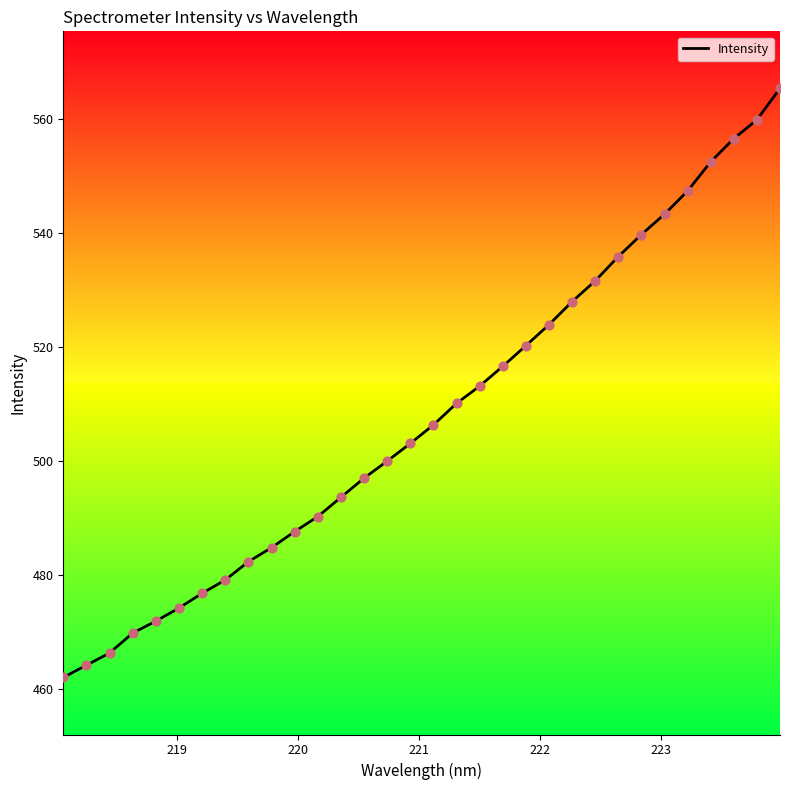

What is the minimum value shown in the chart?

462.0